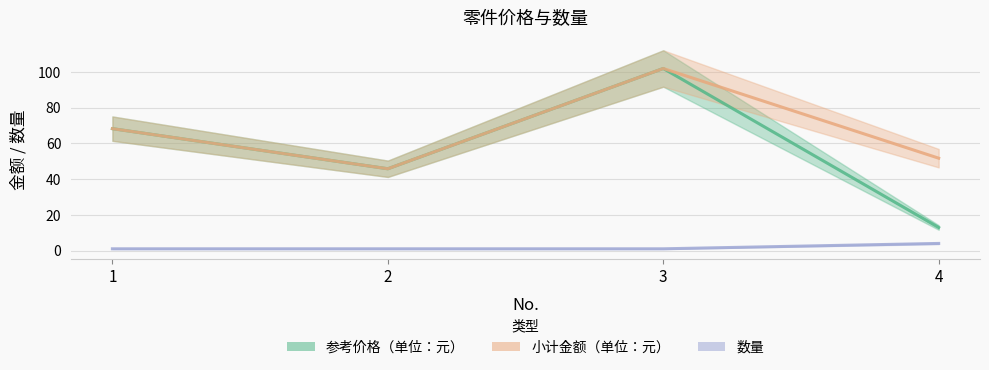

At which category does the chart reach its peak across all series?

3